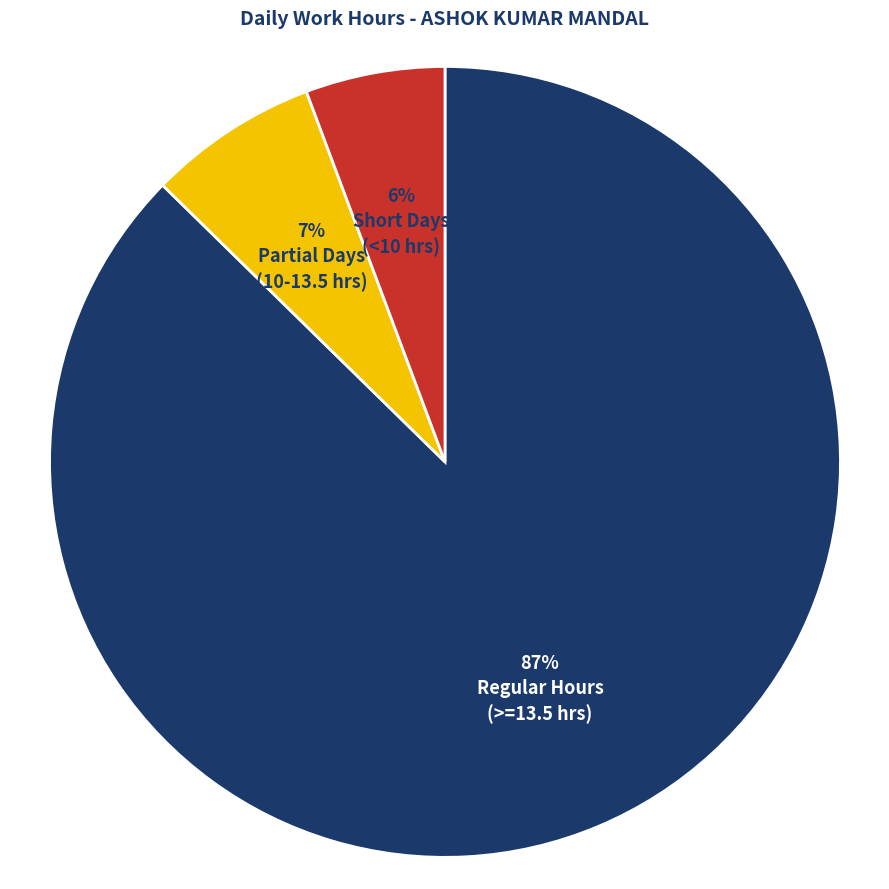

Does any single category account for the majority?

Yes